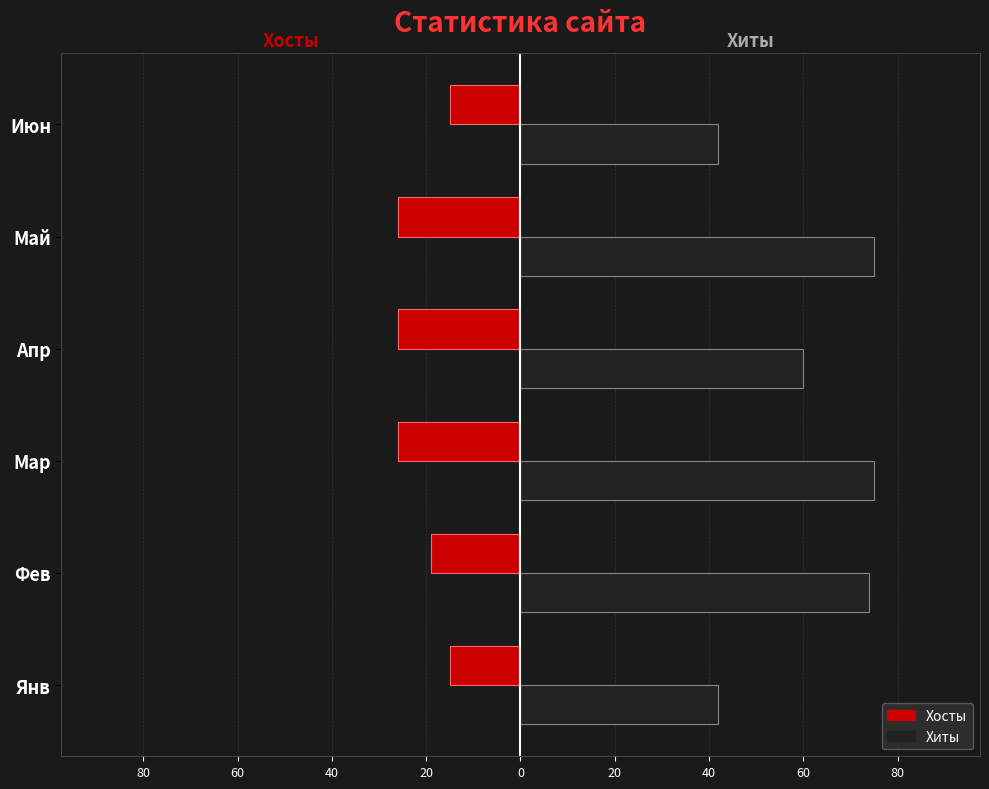

What are all the series names shown in the legend?

Хосты, Хиты